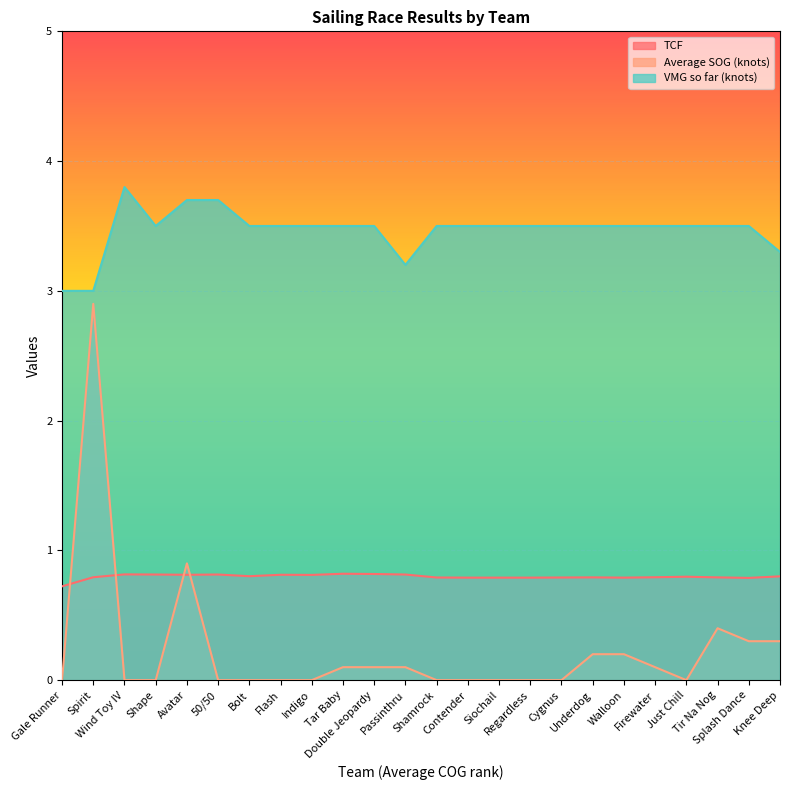

The VMG so far (knots) series shows 3.5 at Shamrock. True or false?

True